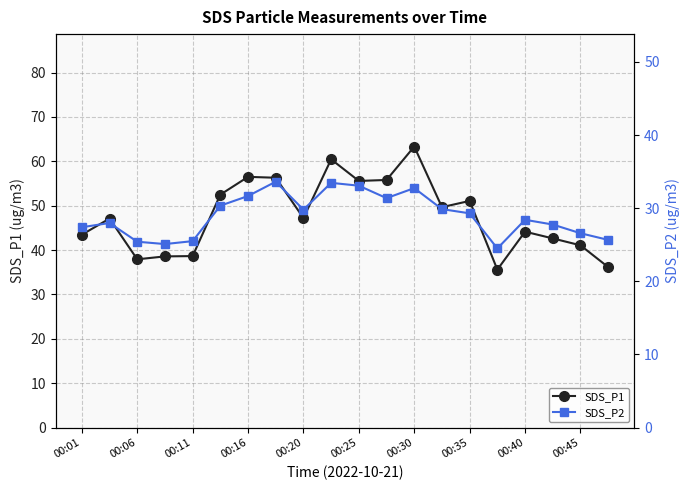

At which label does SDS_P1 reach its peak?

00:30